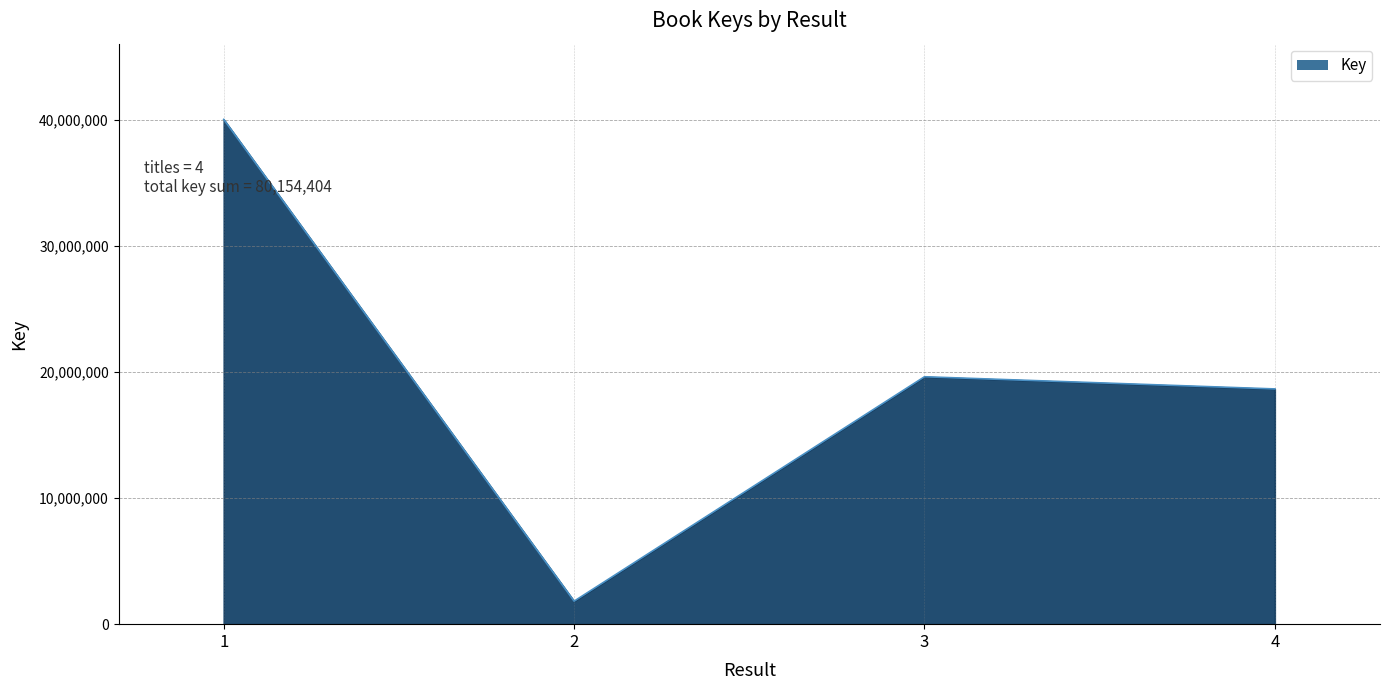

Between 2 and 4, which is larger?

4